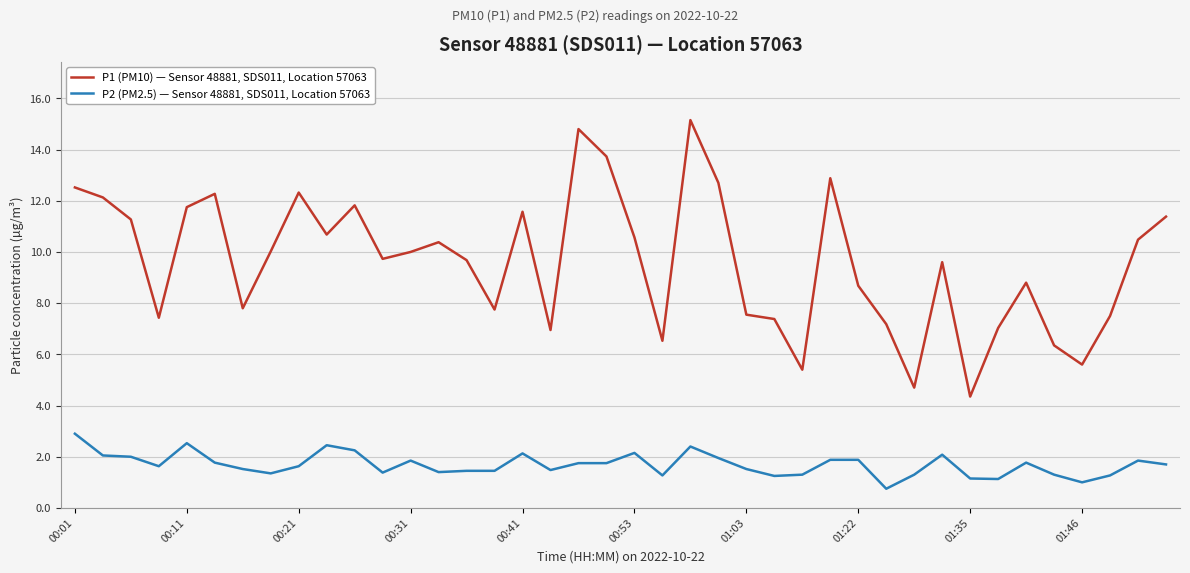

Which series has the largest range (max minus min)?

P1 (PM10) — Sensor 48881, SDS011, Location 57063